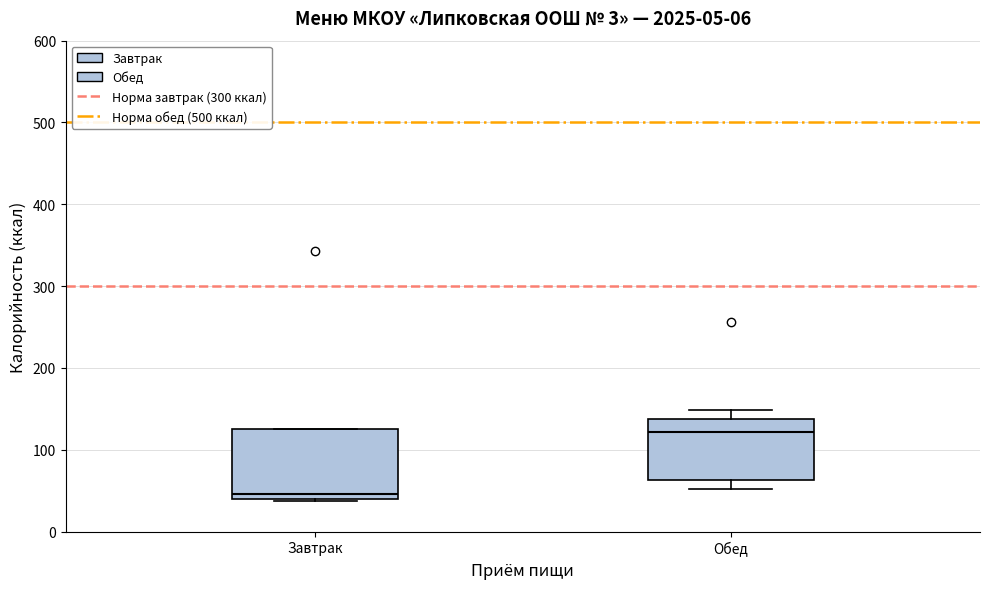

Reading left to right, transcribe this box plot: for each box, give where its median line is, the range the box spans, and where its two whiskers end, as read against the y-axis. The values are not printed on the chart, so give them approximately, as read against the axis.

Завтрак: median 50, box 40 to 130, whiskers 40 to 130
Обед: median 120, box 60 to 140, whiskers 50 to 150